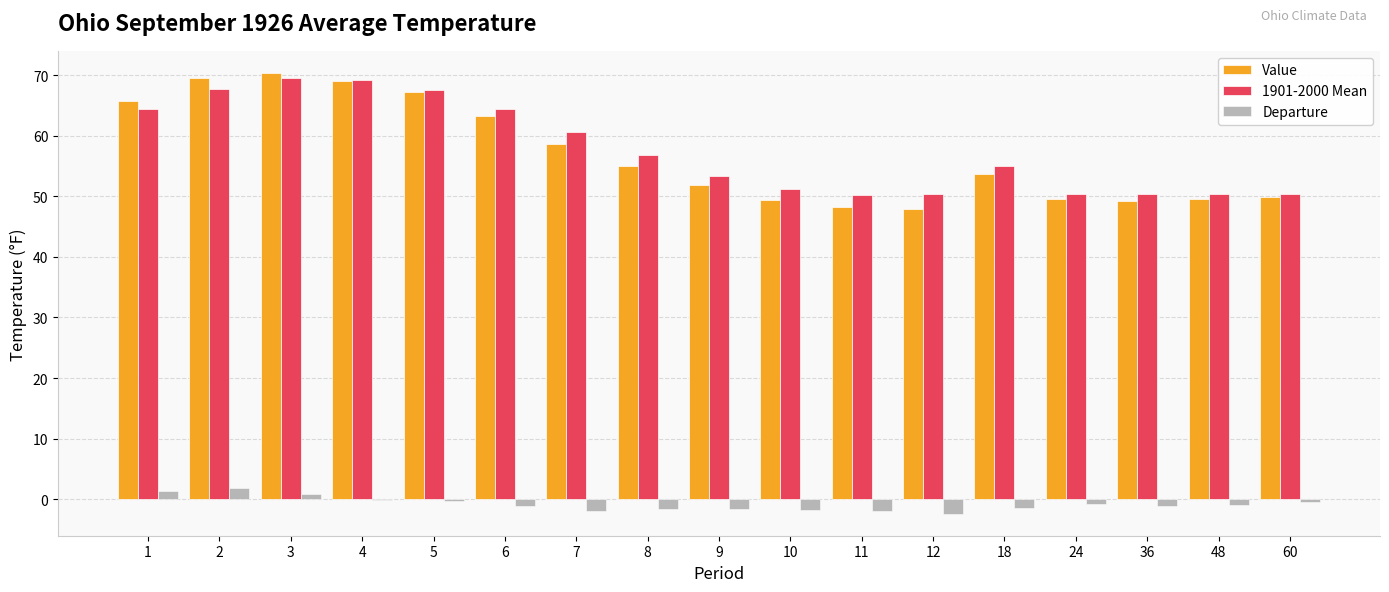

How many groups of bars are there?

17